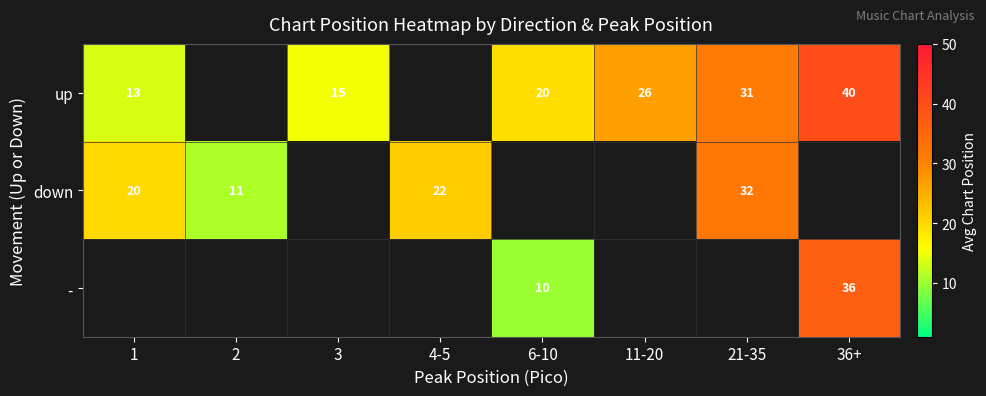

Read the up value at 3.

15.0